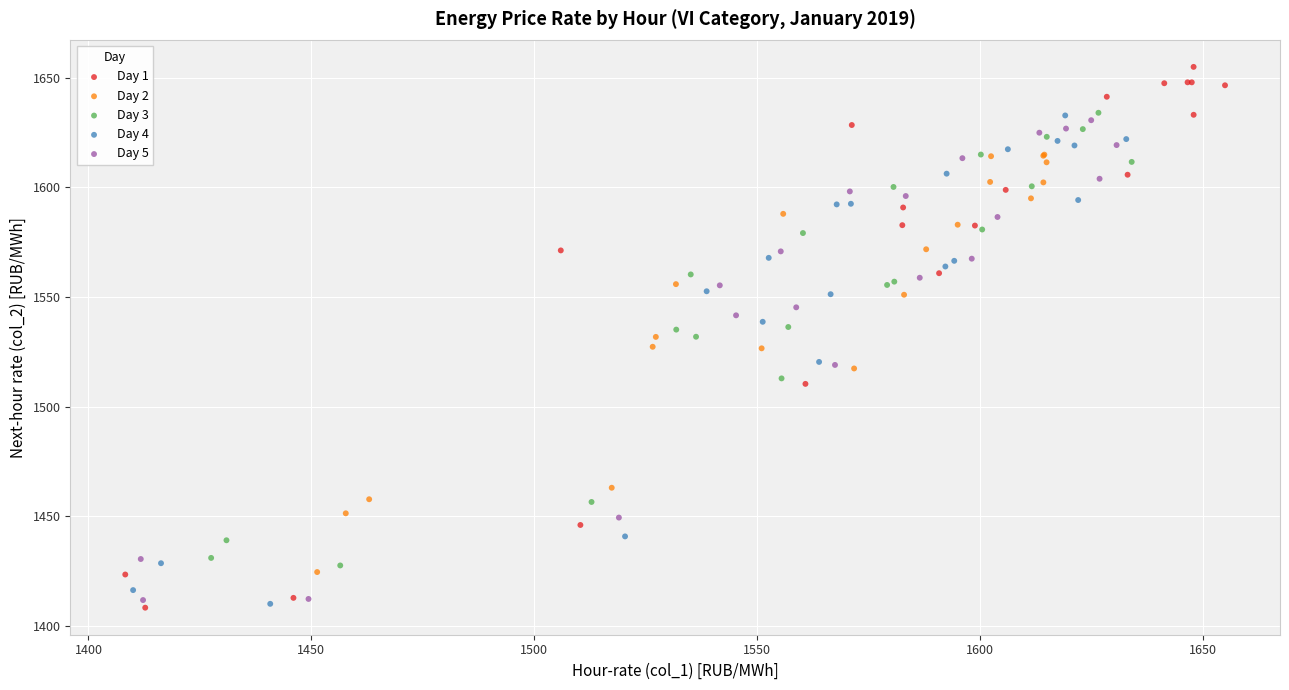

What are all the series names shown in the legend?

Day 1, Day 2, Day 3, Day 4, Day 5